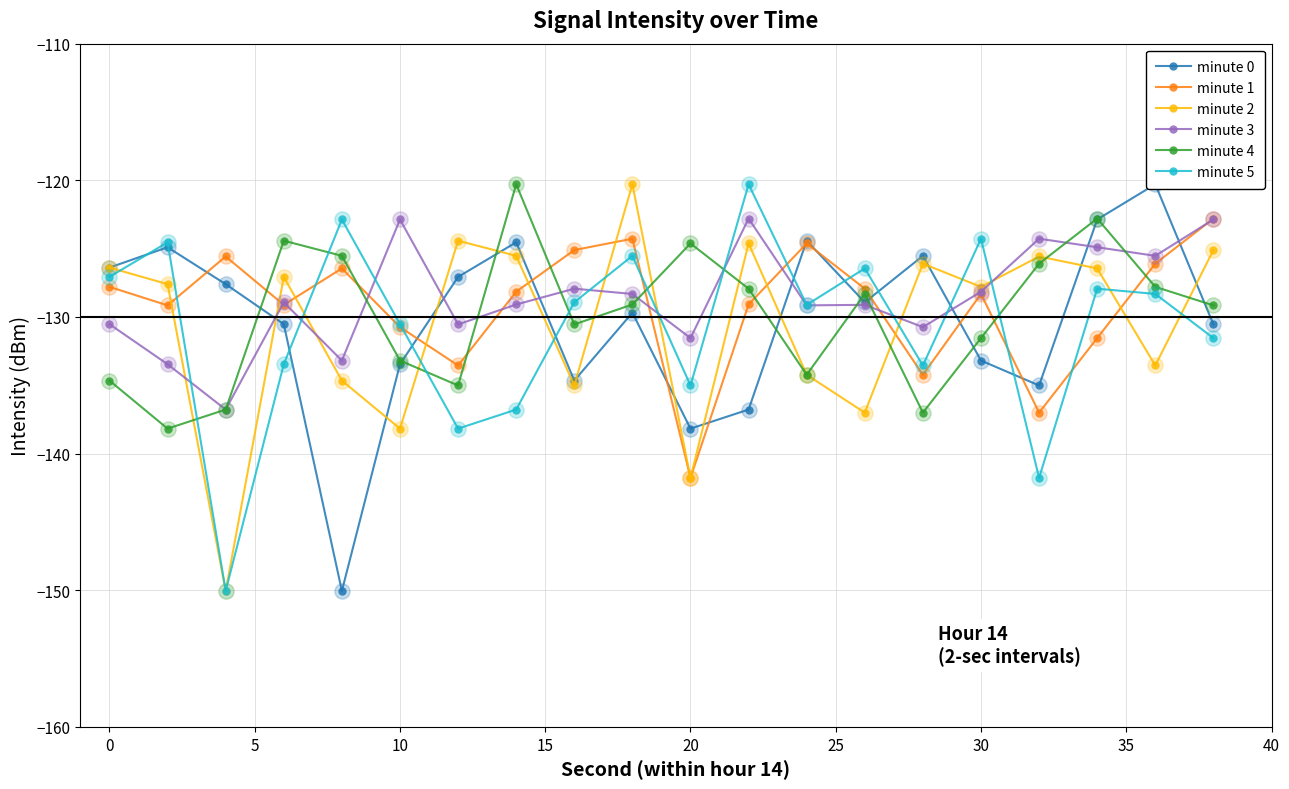

Which category has the lowest value in the minute 1 series?

20